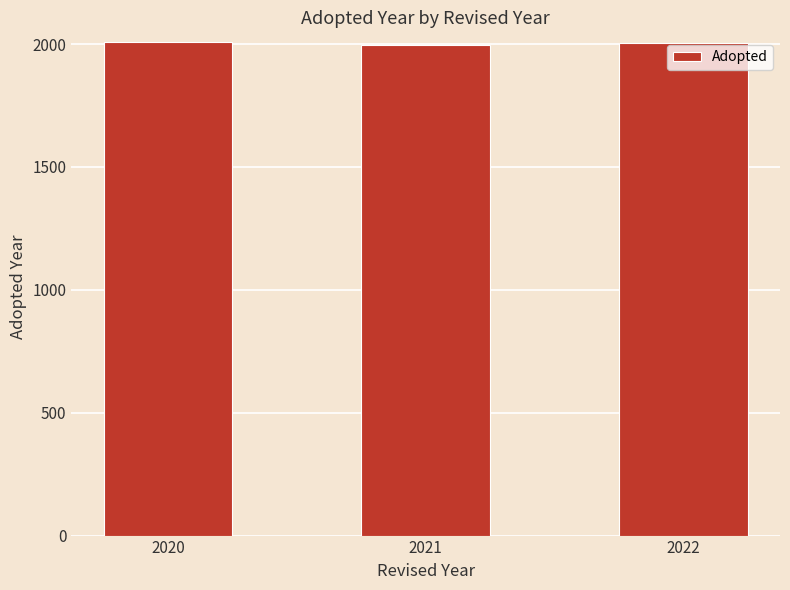

What is the value of the 3rd bar from the left?

2003.0